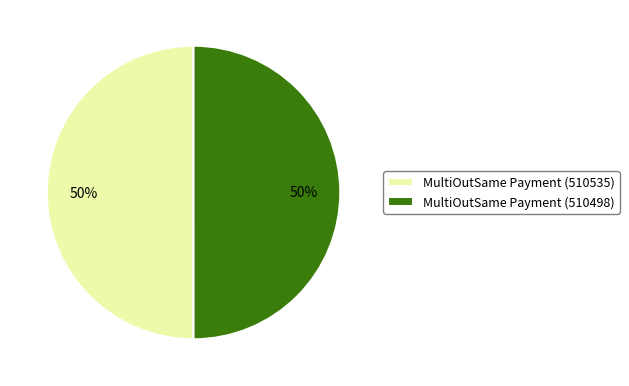

Approximately how many times larger is the value at MultiOutSame Payment (510498) compared to MultiOutSame Payment (510535)?

1.0